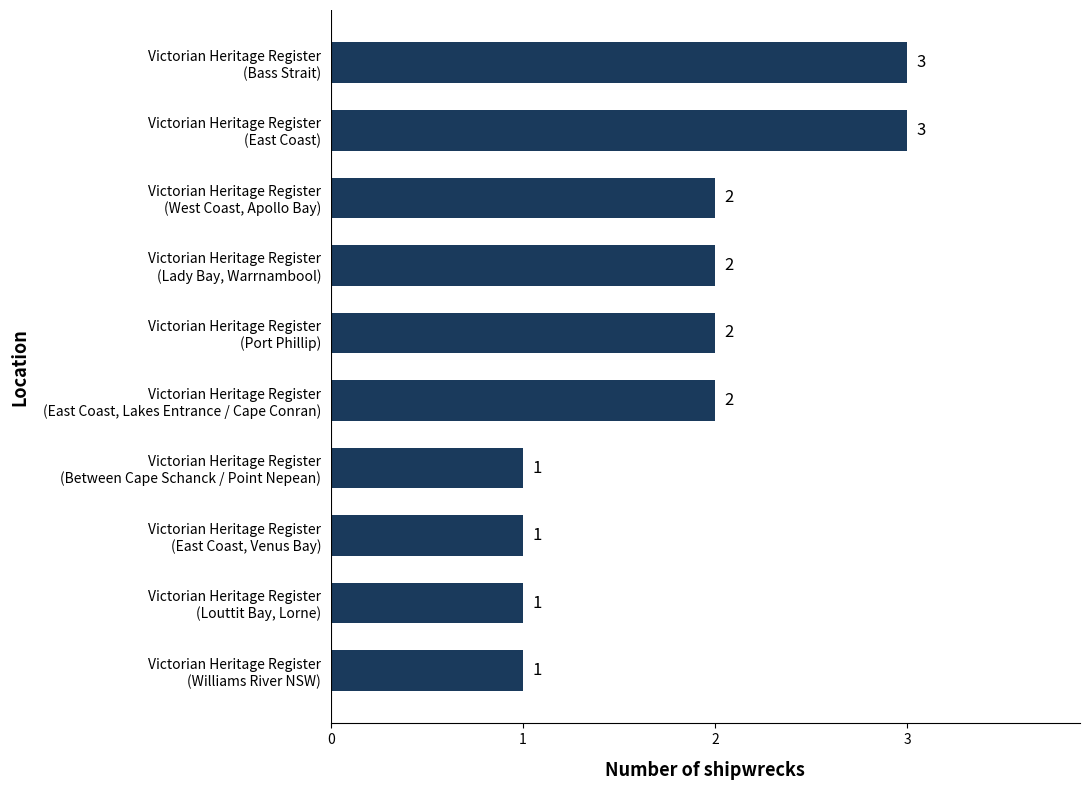

Reading top to bottom, list all the values displayed in this chart.

3	3	2	2	2	2	1	1	1	1